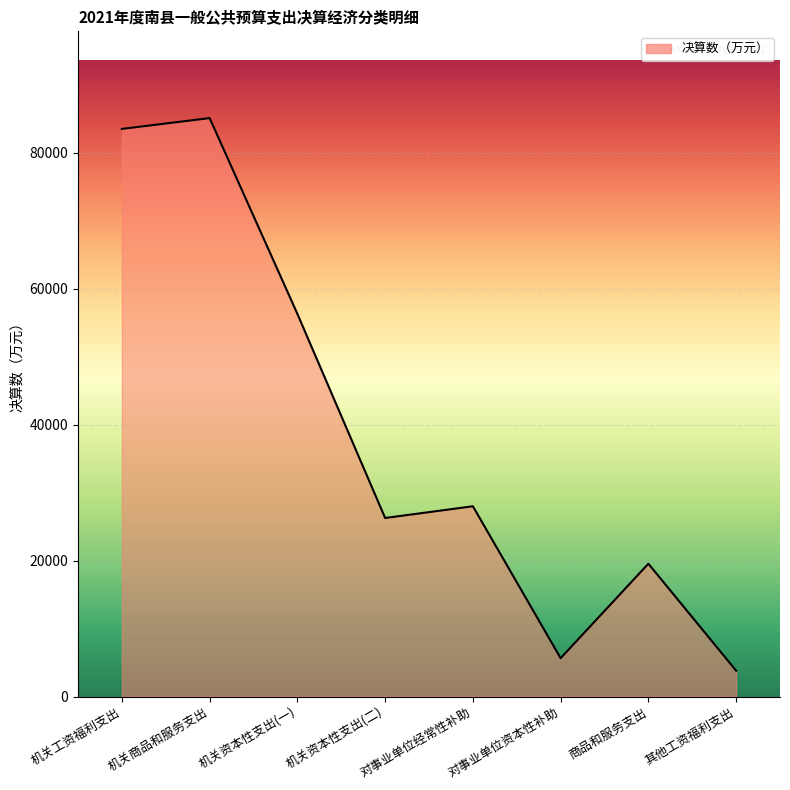

How many interior local valleys (lower than both neighbors) does the data have?

2